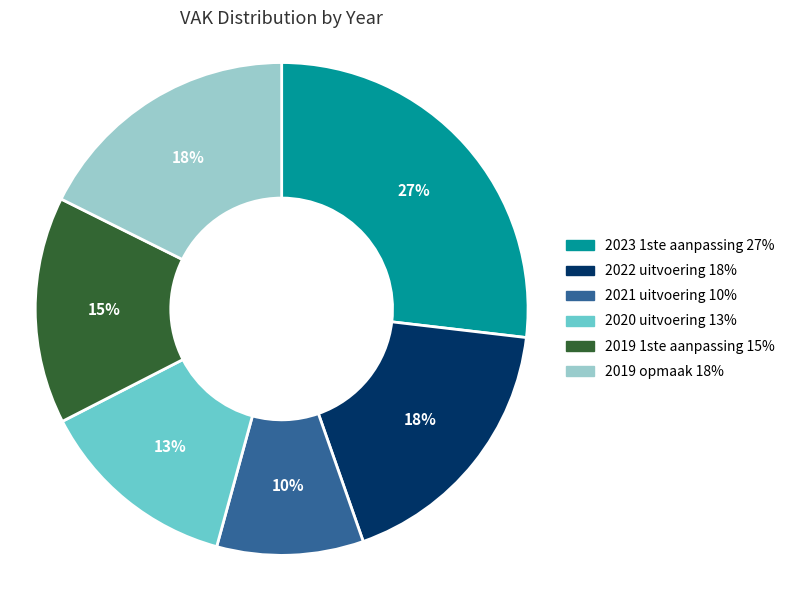

To the nearest percent, what is the average slice percentage?

17%